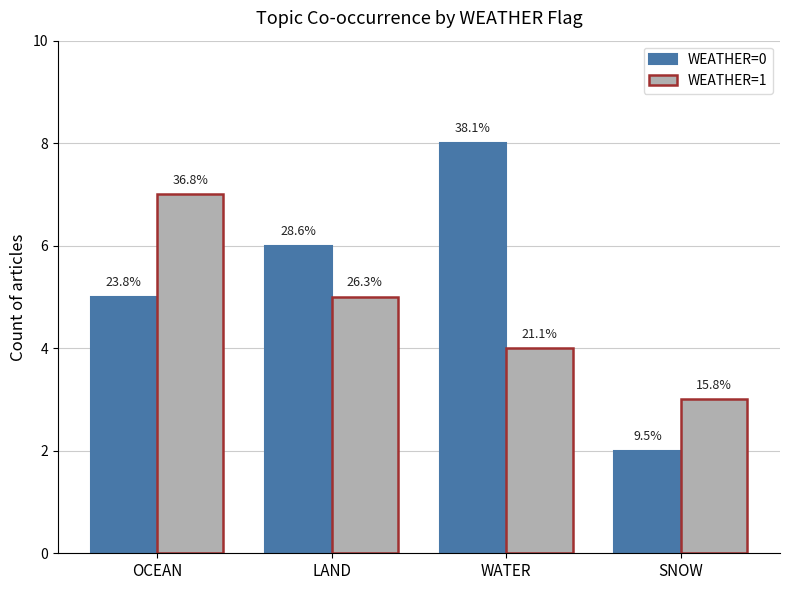

Are the bars grouped side by side (vs. stacked)?

Yes